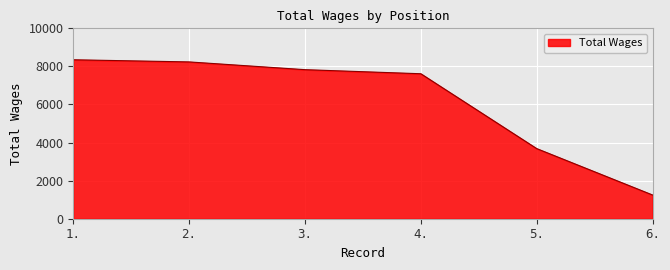

What is the minimum value shown in the chart?

1247